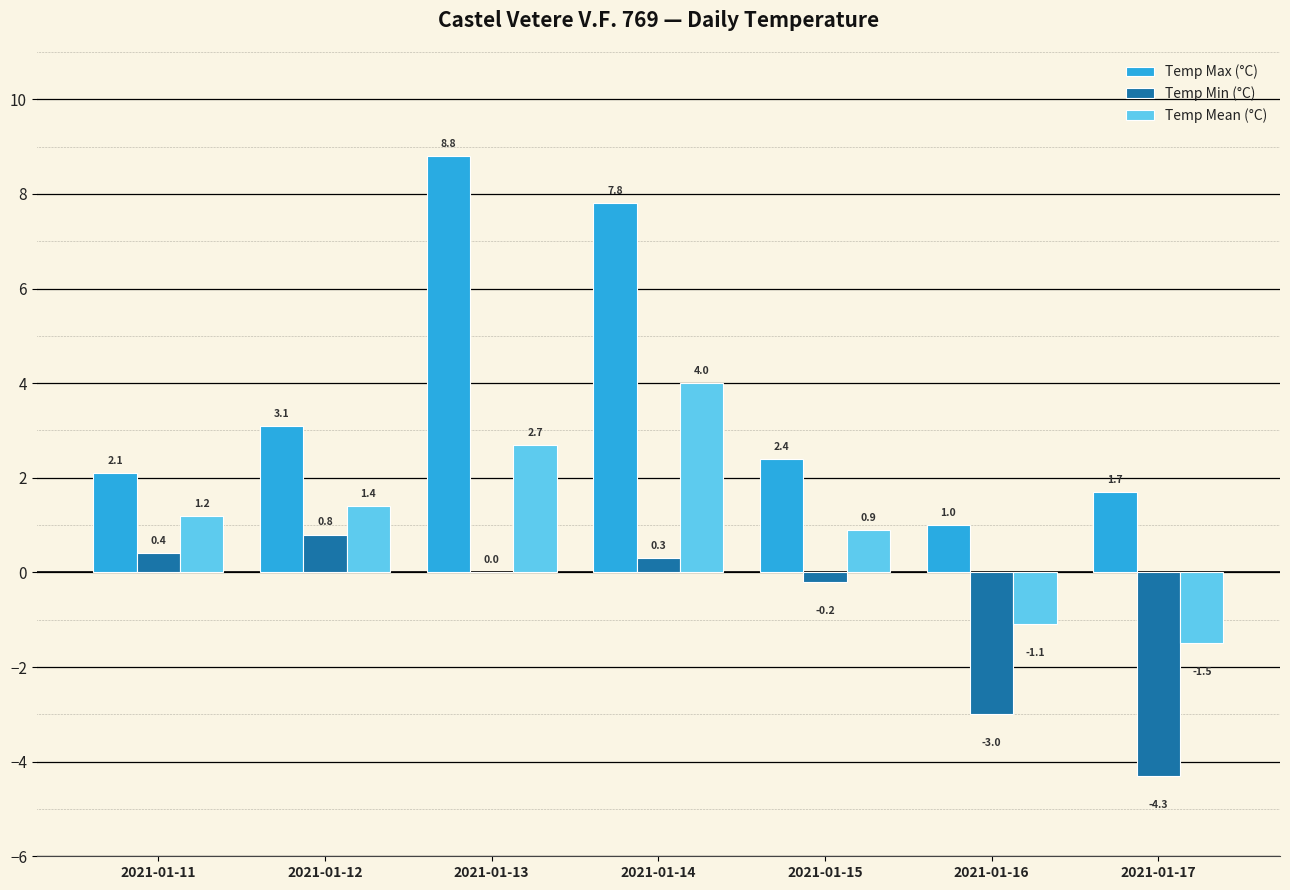

The value of Temp Max (°C) at 2021-01-12 is 3.1. True or false?

True